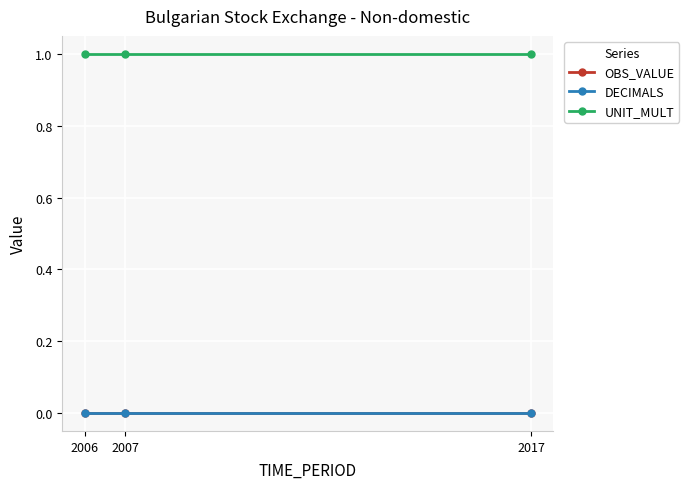

Between 2007 and 2017, which series saw the biggest shift?

OBS_VALUE